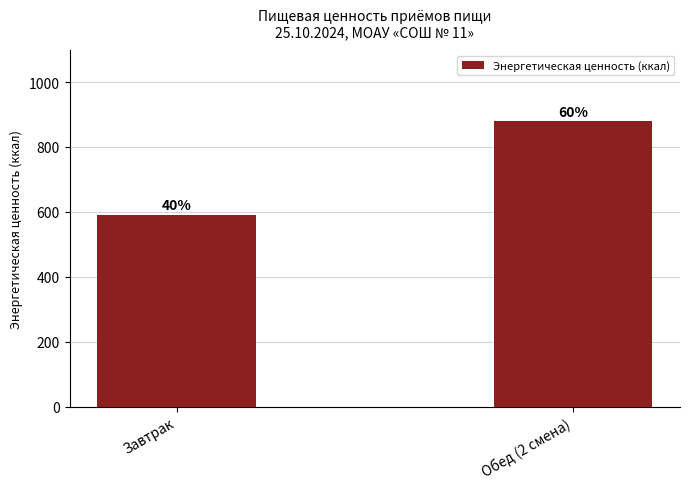

Is it true that the value at Завтрак is 218.7?

False